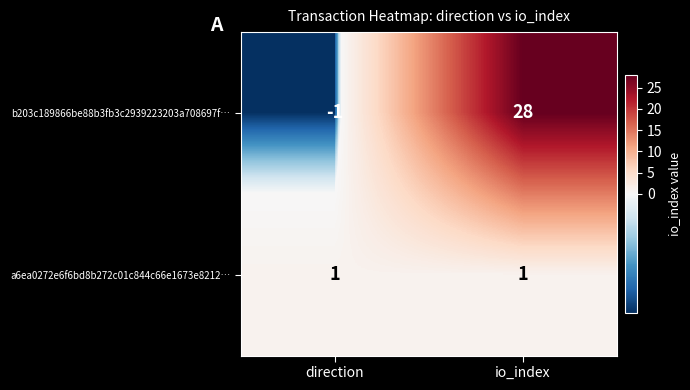

Which series has the largest total across all categories?

b203c189866be88b3fb3c2939223203a708697f…